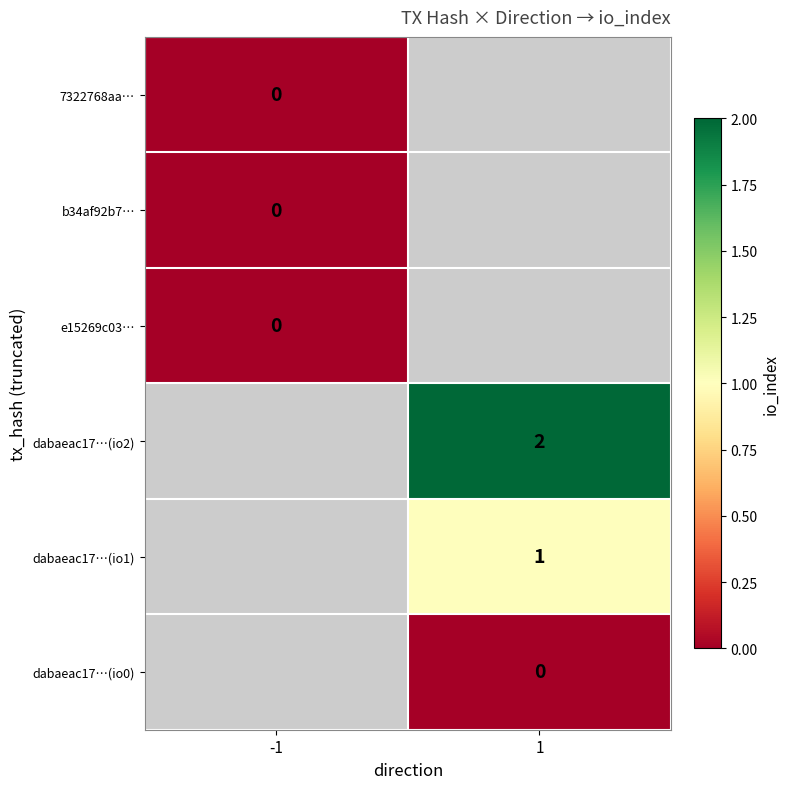

The value of dabaeac17…(io1) at 1 is 1. True or false?

True